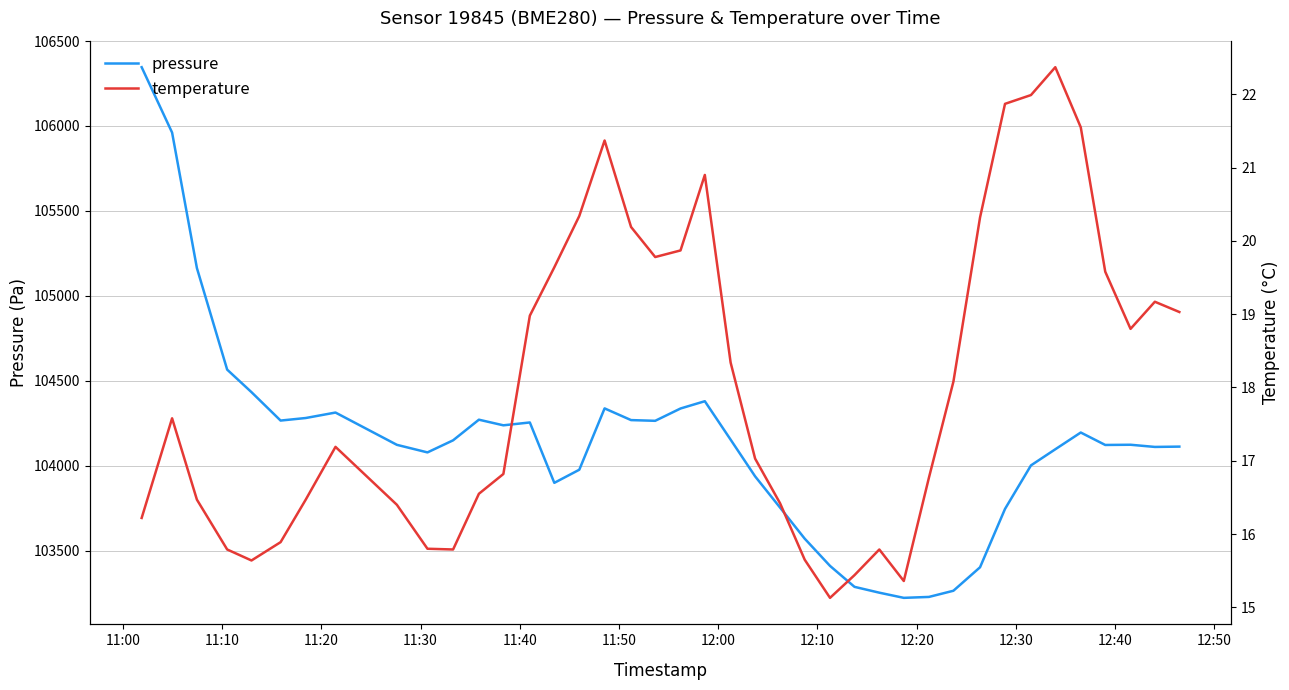

What is the minimum value for pressure?

103221.4